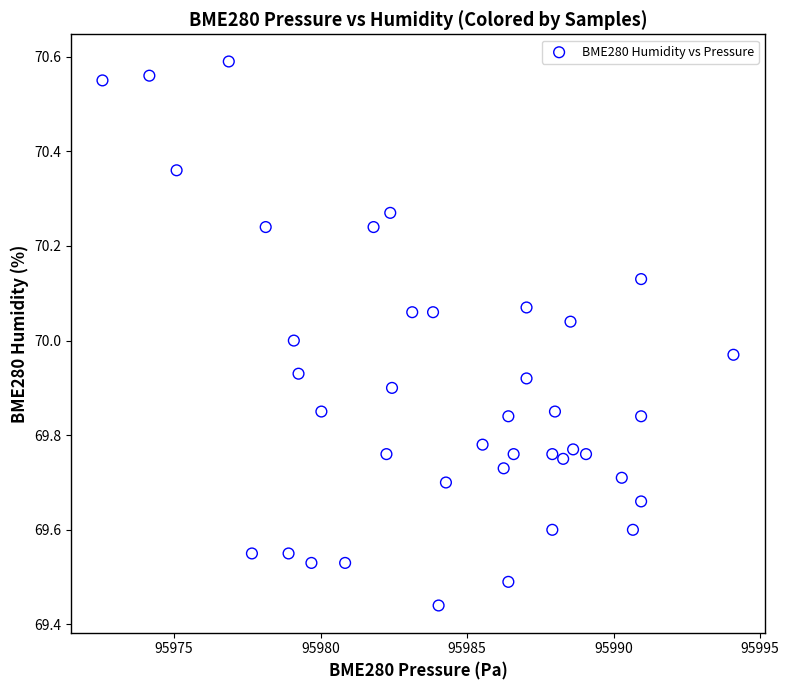

What is the range of X values (max minus min)?

21.5